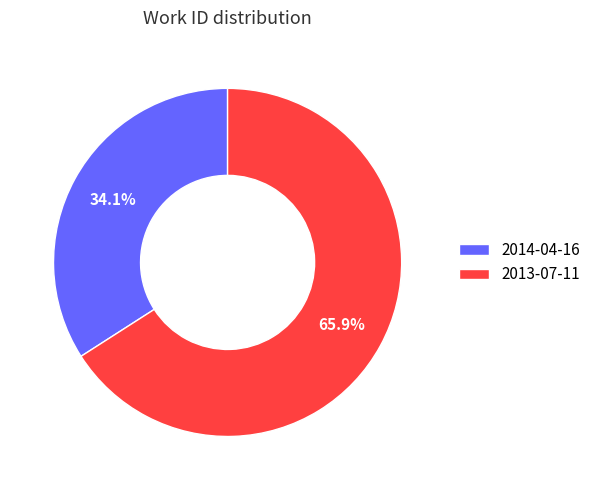

Which has a higher value, 2013-07-11 or 2014-04-16?

2013-07-11